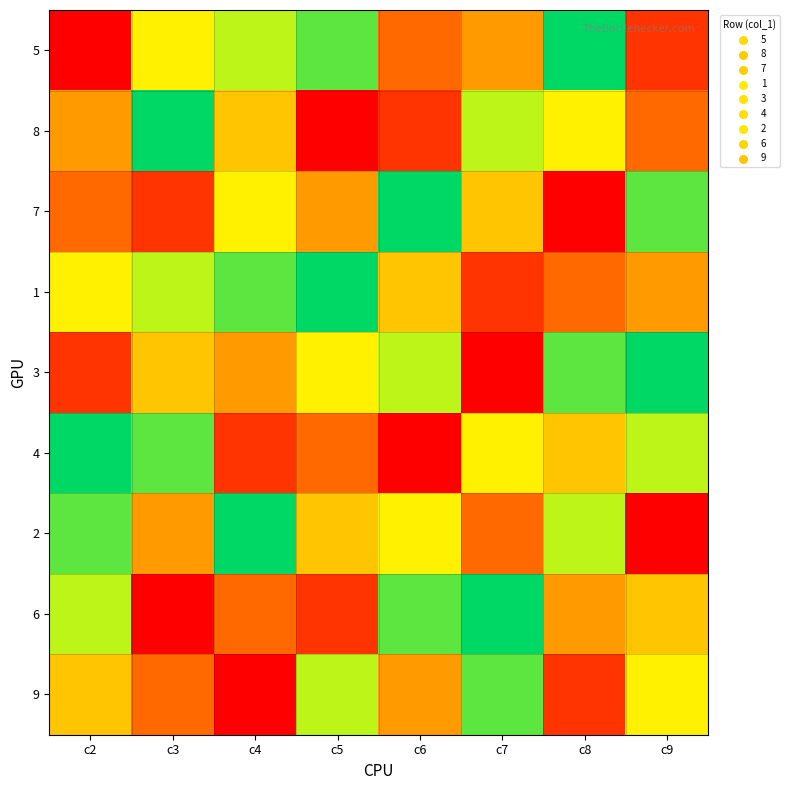

Reading left to right, transcribe all the data shown in this chart.

5: c2=1	c3=6	c4=7	c5=8	c6=3	c7=4	c8=9	c9=2
8: c2=4	c3=9	c4=5	c5=1	c6=2	c7=7	c8=6	c9=3
7: c2=3	c3=2	c4=6	c5=4	c6=9	c7=5	c8=1	c9=8
1: c2=6	c3=7	c4=8	c5=9	c6=5	c7=2	c8=3	c9=4
3: c2=2	c3=5	c4=4	c5=6	c6=7	c7=1	c8=8	c9=9
4: c2=9	c3=8	c4=2	c5=3	c6=1	c7=6	c8=5	c9=7
2: c2=8	c3=4	c4=9	c5=5	c6=6	c7=3	c8=7	c9=1
6: c2=7	c3=1	c4=3	c5=2	c6=8	c7=9	c8=4	c9=5
9: c2=5	c3=3	c4=1	c5=7	c6=4	c7=8	c8=2	c9=6